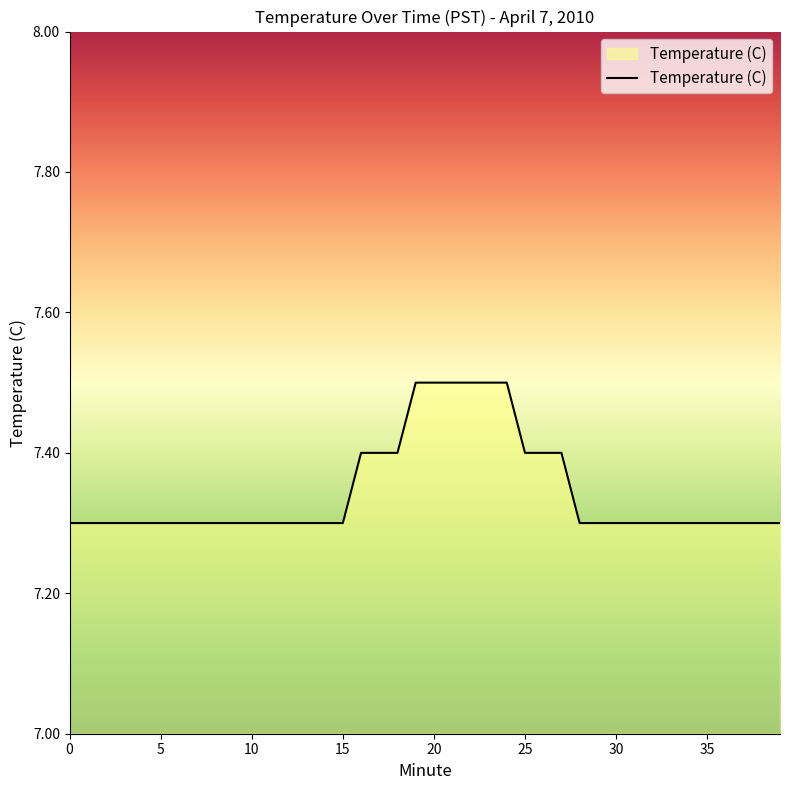

What is the minimum value shown in the chart?

7.3